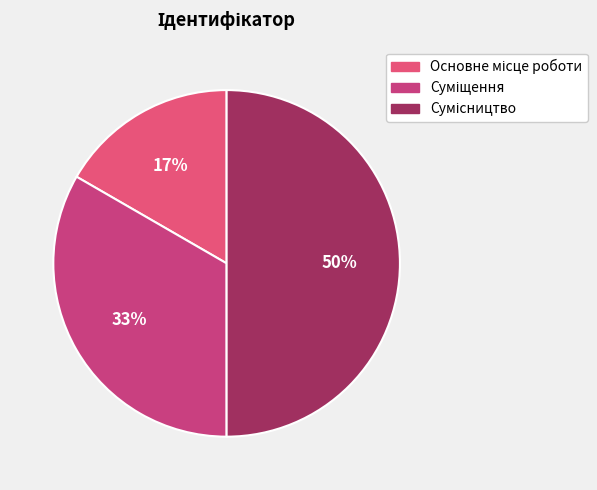

Which slice is the largest?

Сумісництво